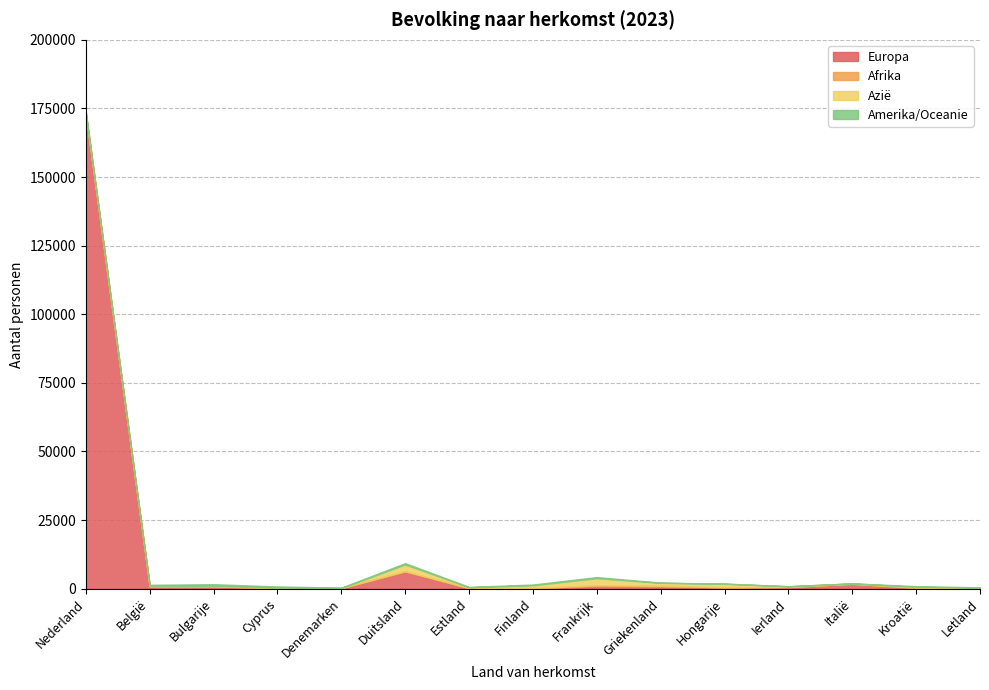

Which series changed the most between Duitsland and Kroatië?

Europa